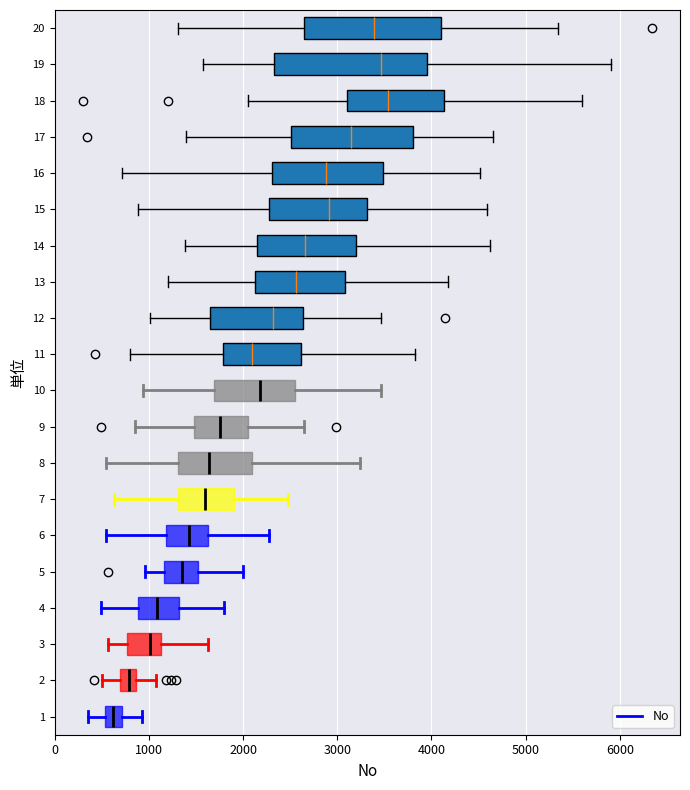

Comparing the boxes themselves (not the whiskers), which one is the widest?

19